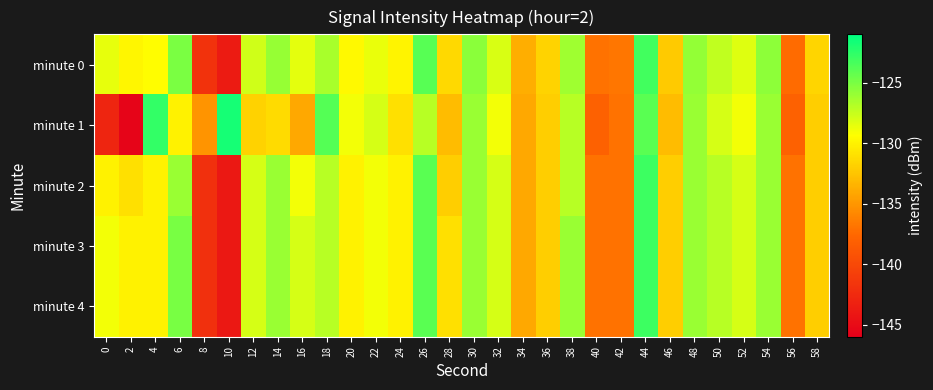

What is the minimum value shown in the chart?

-145.6